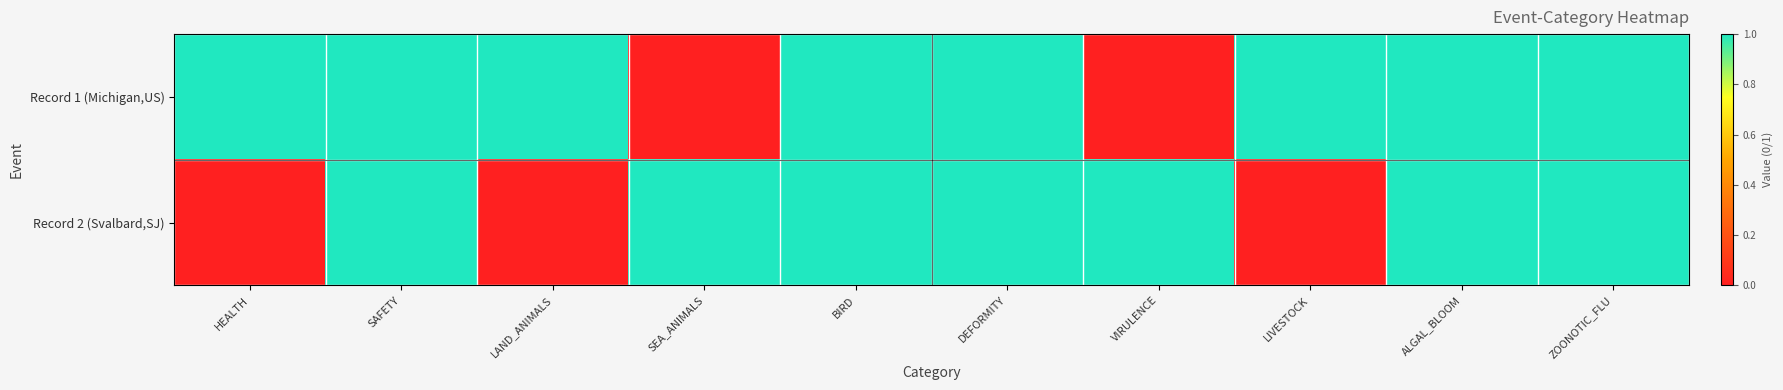

Which series has the largest total across all categories?

Record 1 (Michigan,US)